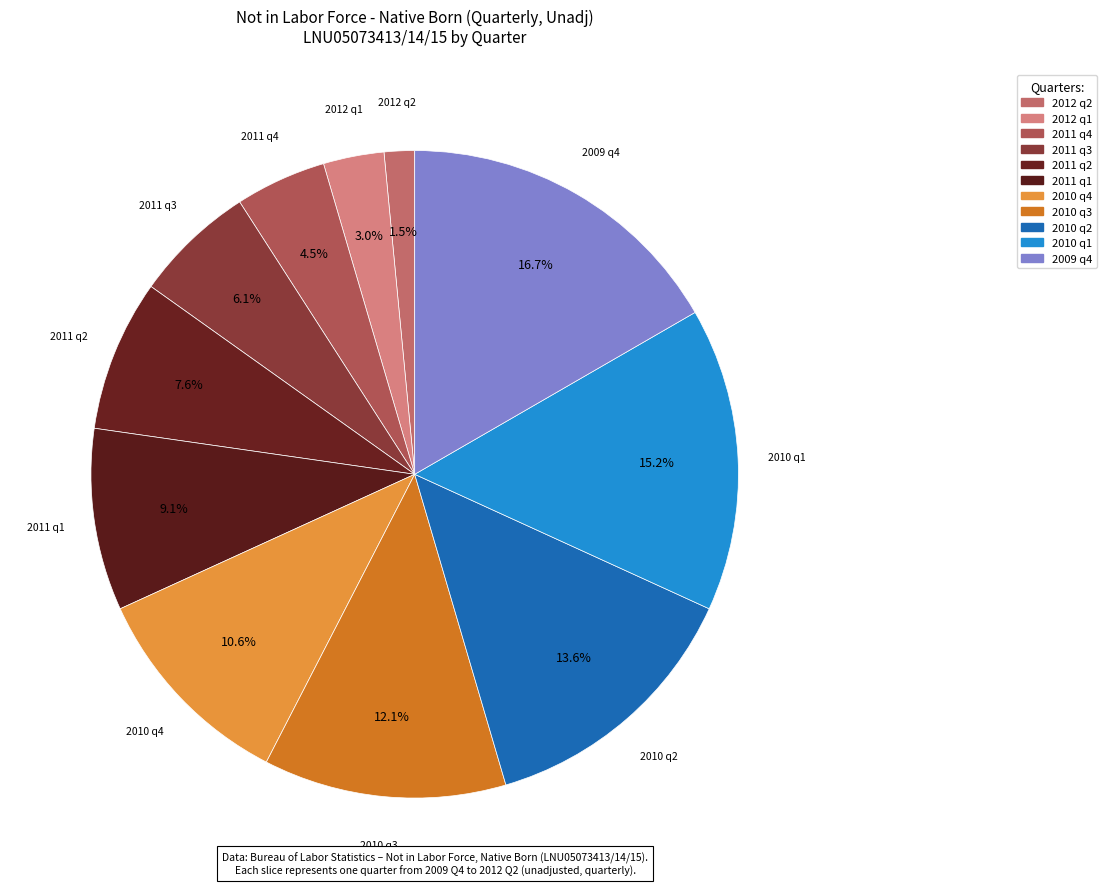

Does 2010 q1 represent more than half of the total?

No